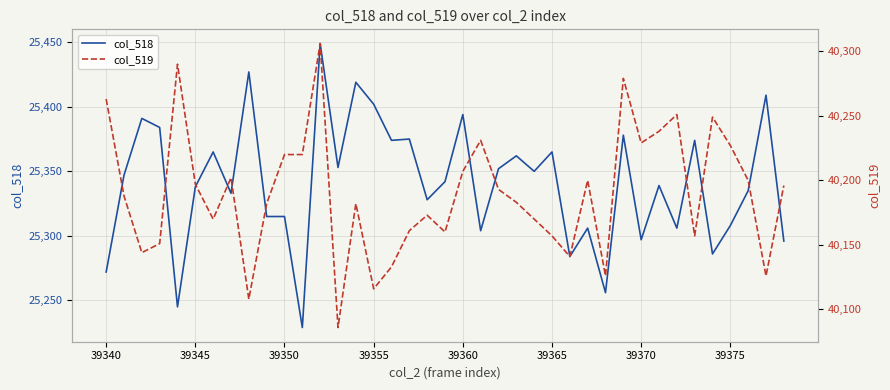

What is the lowest value of the col_518 series?

25229